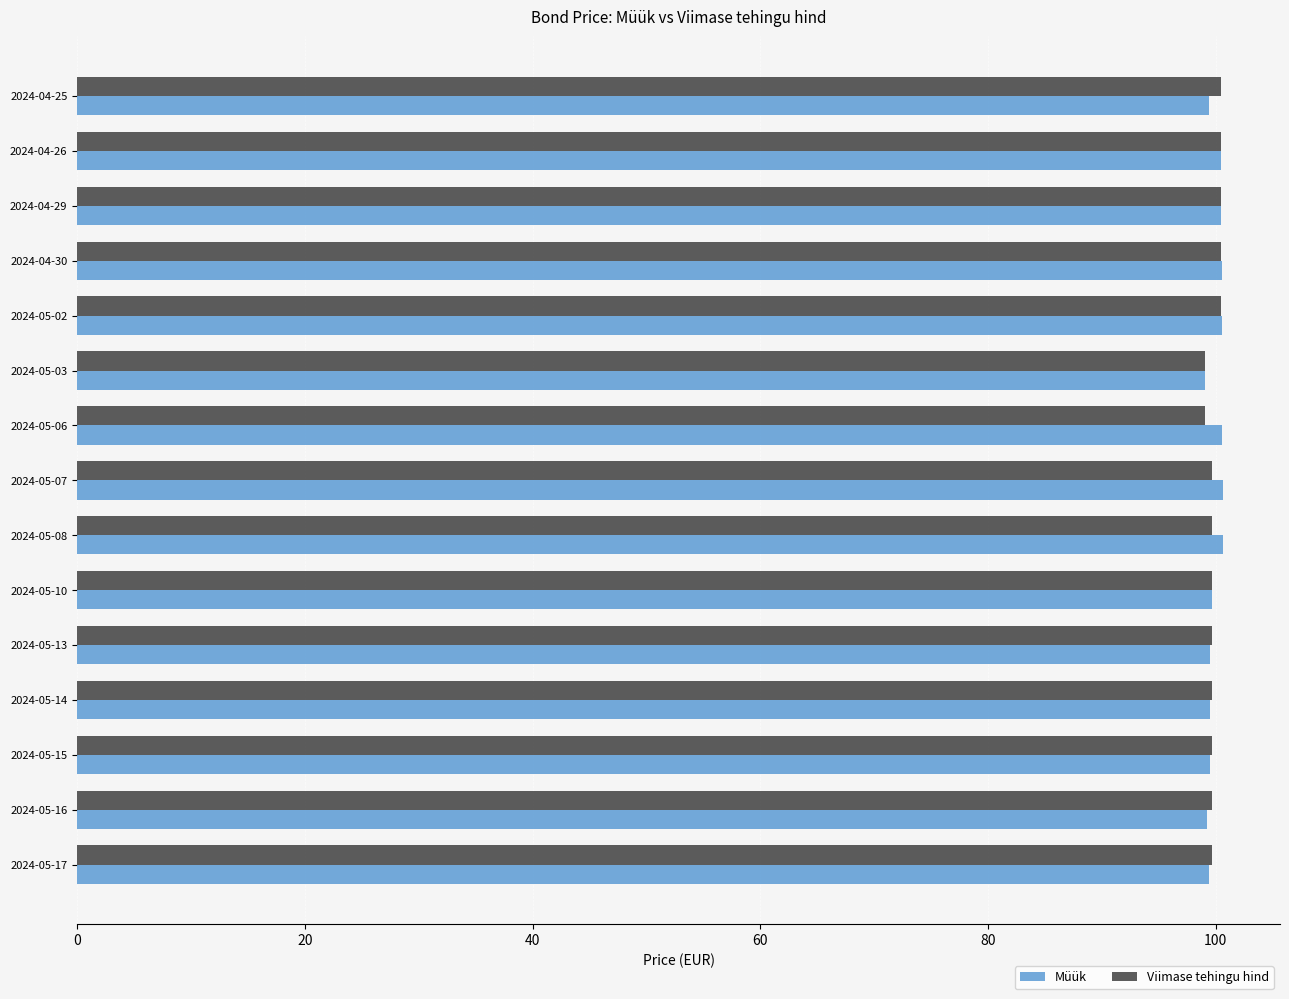

What is the minimum value for Müük?

99.1